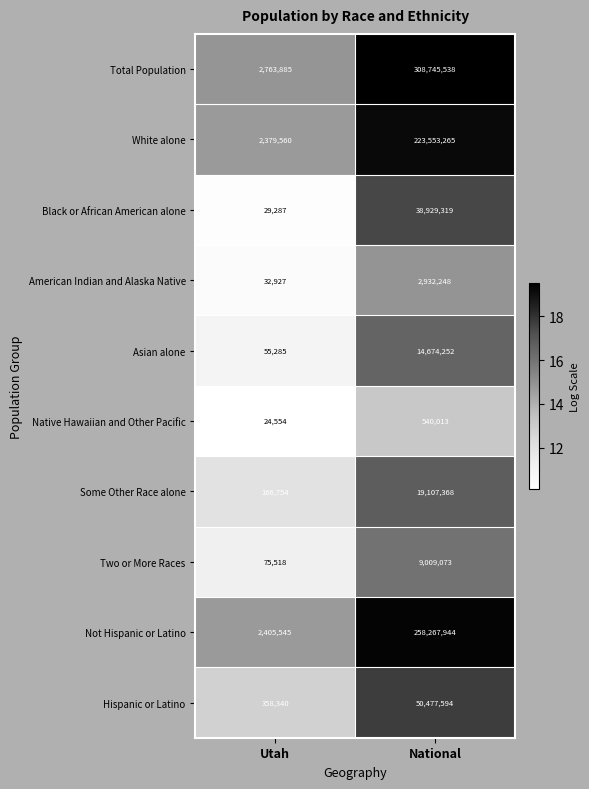

Is the value of Native Hawaiian and Other Pacific at Utah greater than the value of Black or African American alone at National?

No